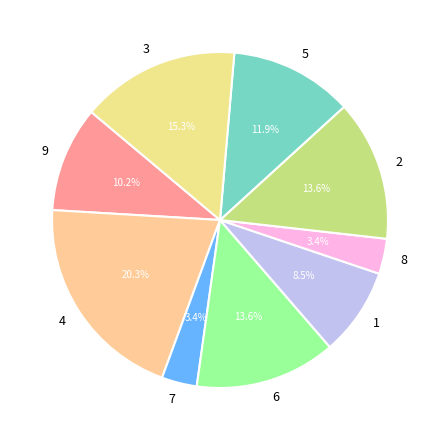

To the nearest percent, what percentage of the pie is 5?

12%